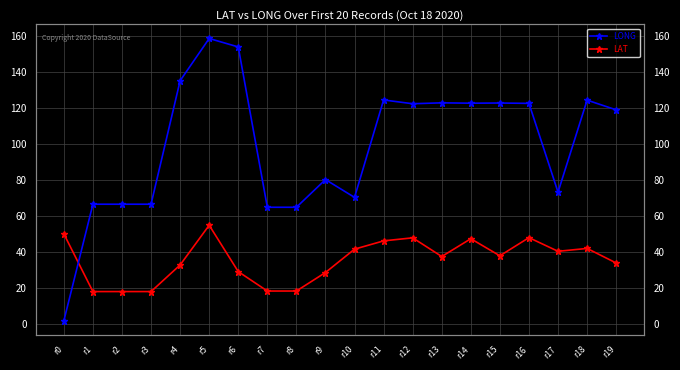

Which label corresponds to the largest value in the chart?

r5